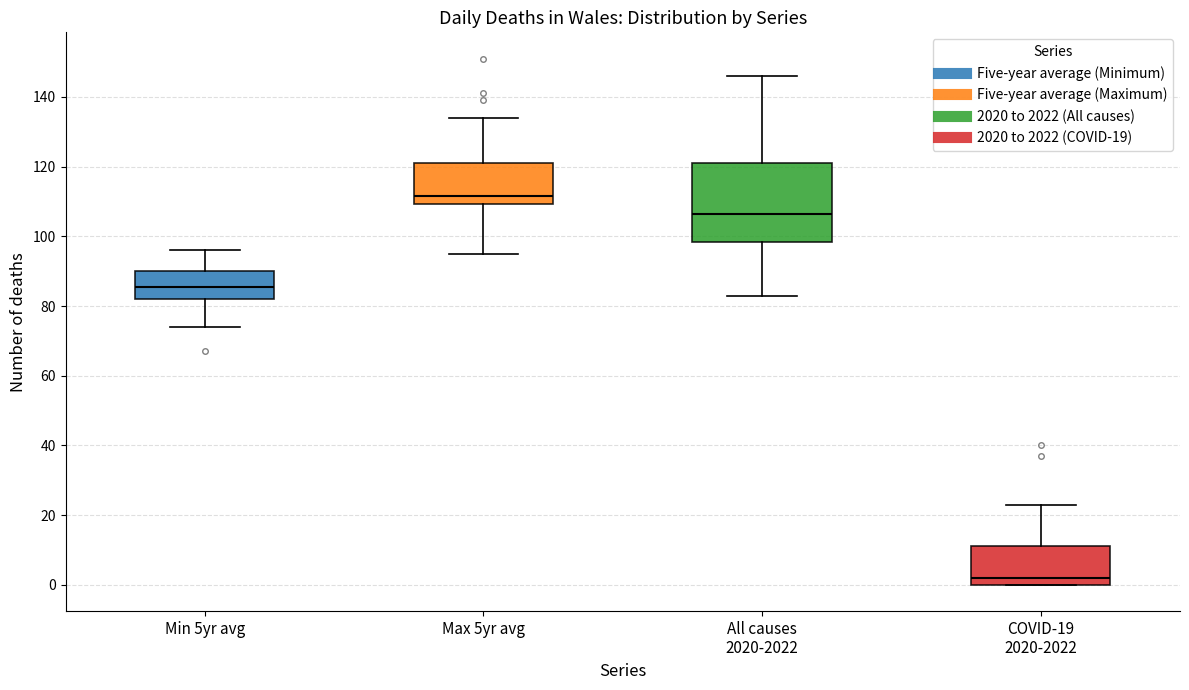

Comparing the boxes themselves (not the whiskers), which one is the tallest?

All causes 2020-2022